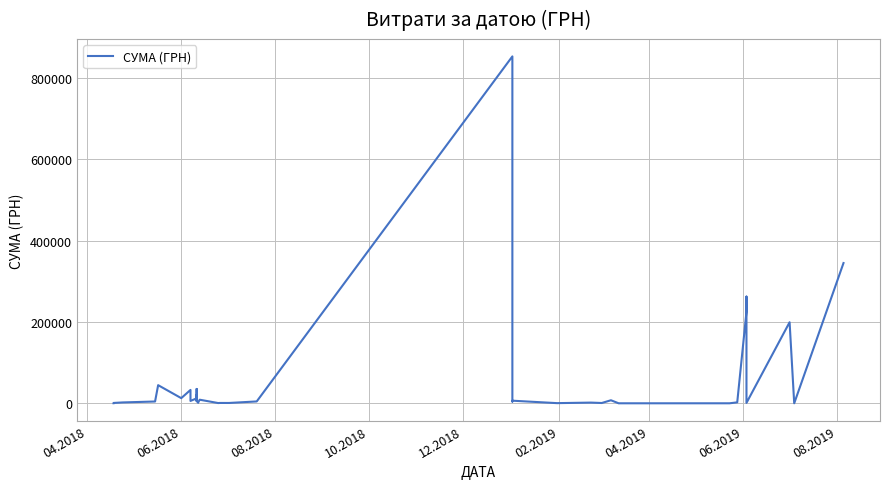

How many lines are shown in the chart?

1